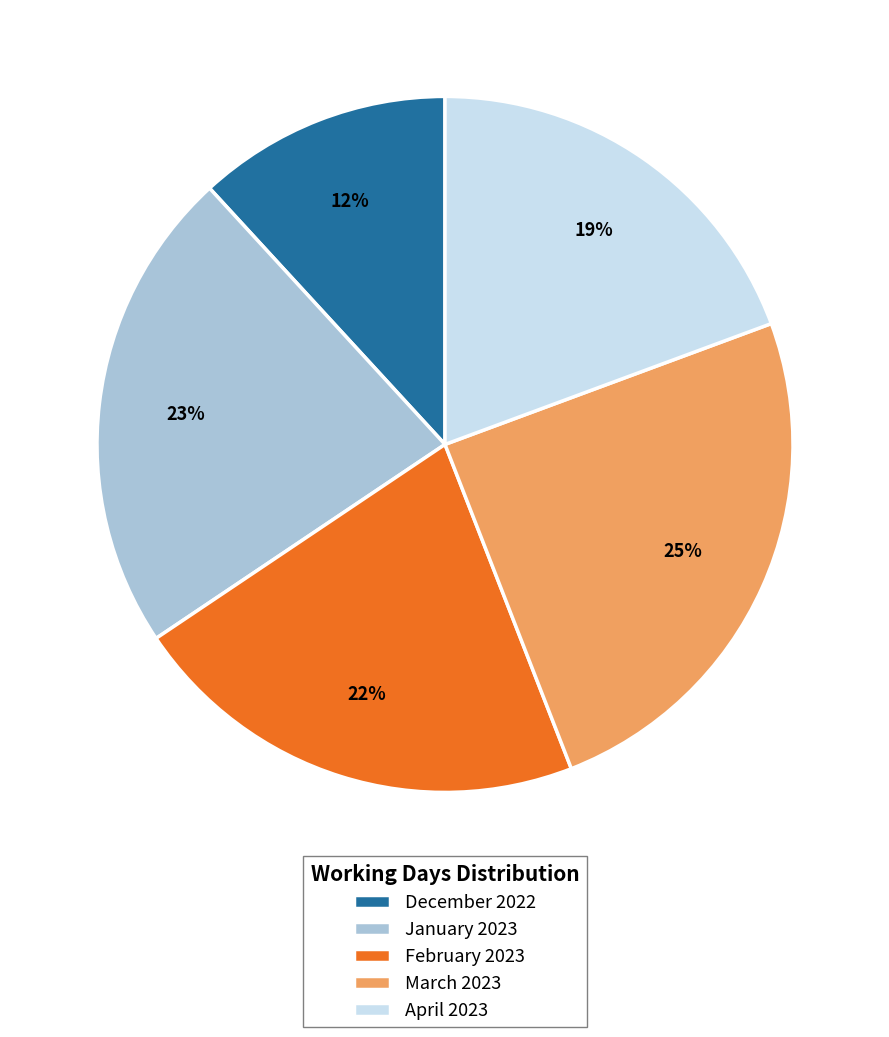

What percentage is the January 2023 slice, to the nearest percent?

23%